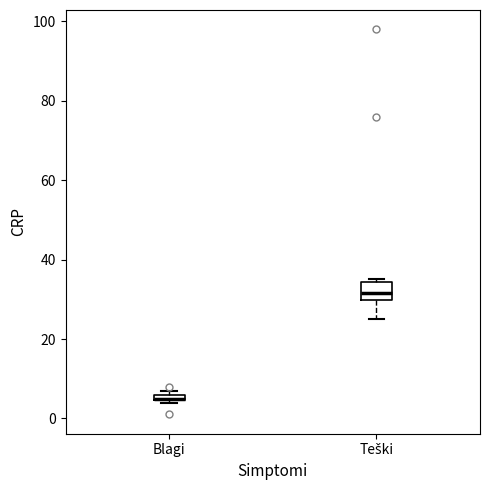

Which box is the tallest, from its lower edge to its upper edge?

Teški